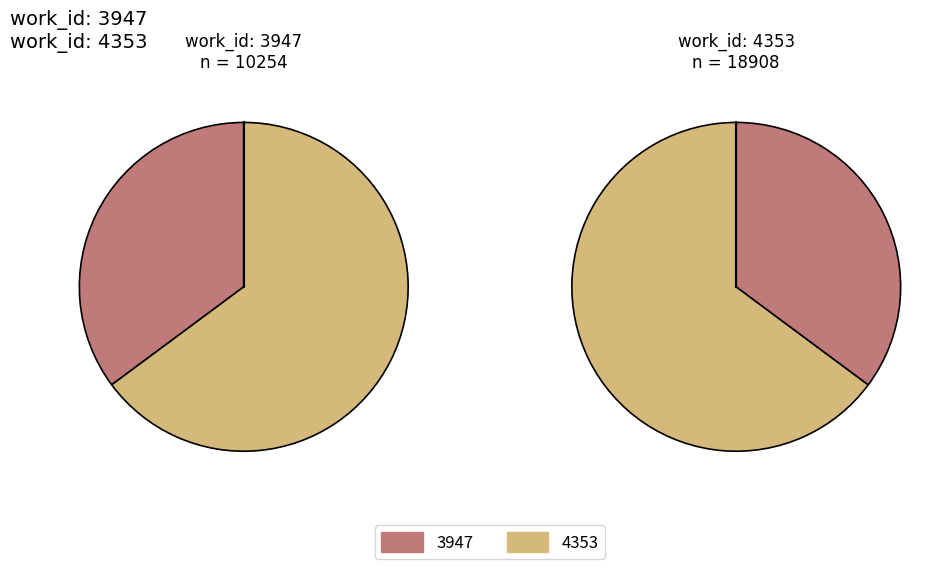

What percentage is the 4353 slice, to the nearest percent?

65%